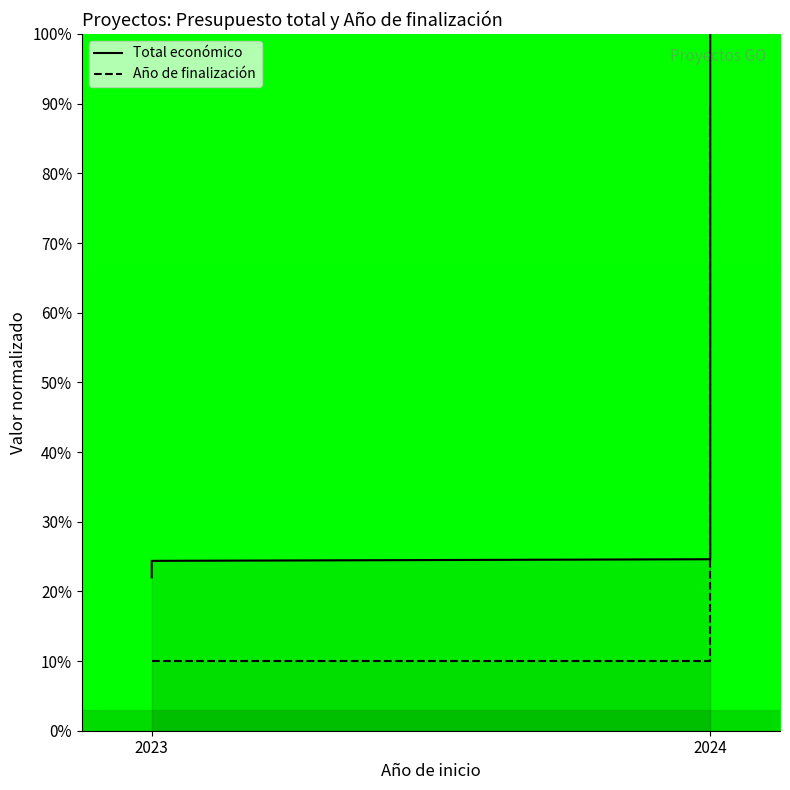

Does the chart have visible grid lines?

No